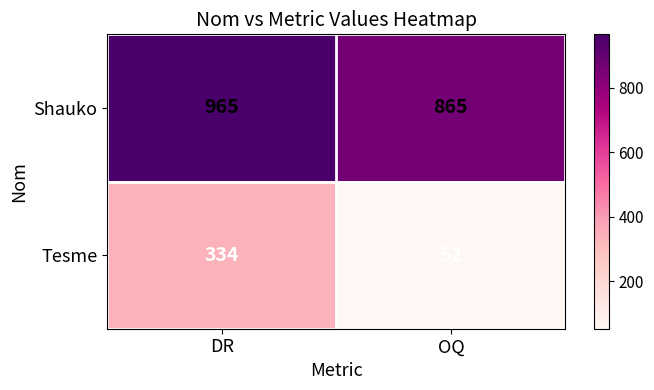

Rank the series by their maximum value, from lowest to highest.

Tesme, Shauko